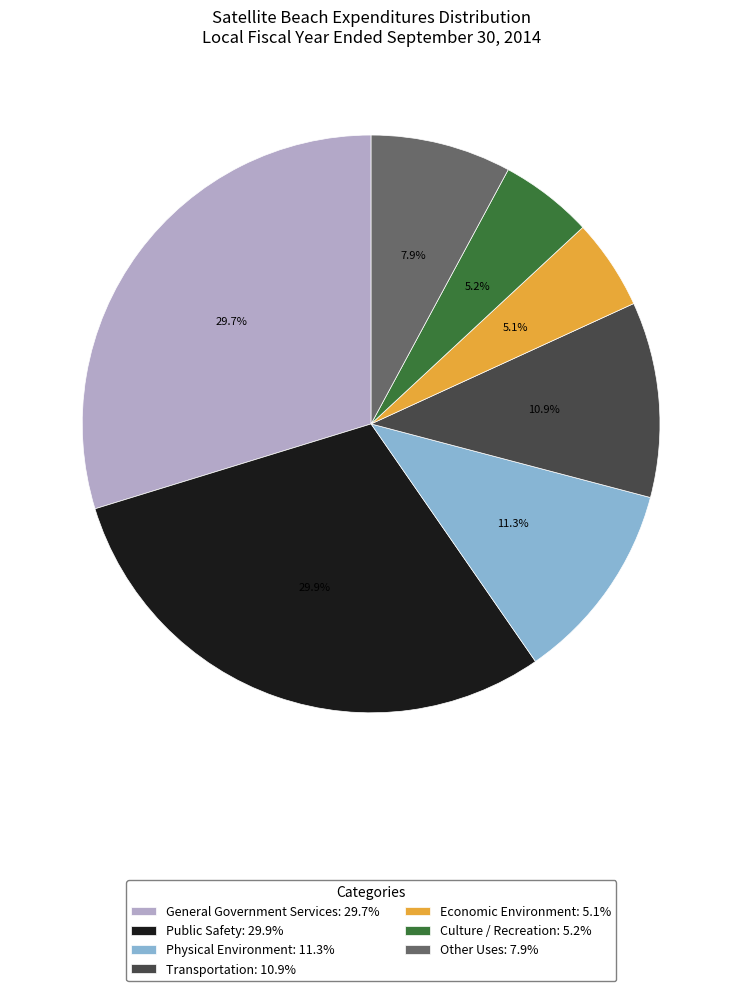

How many slices are in this pie chart?

7